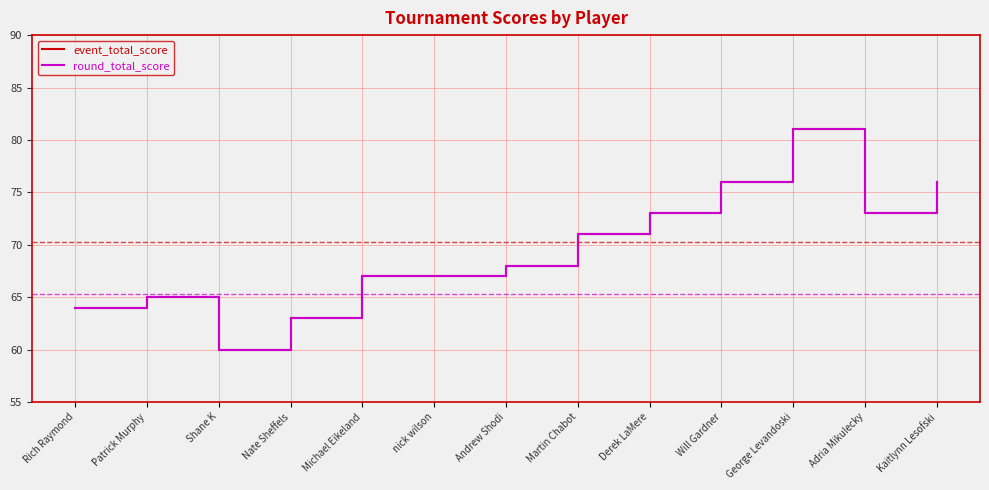

Which series has the largest total across all categories?

event_total_score